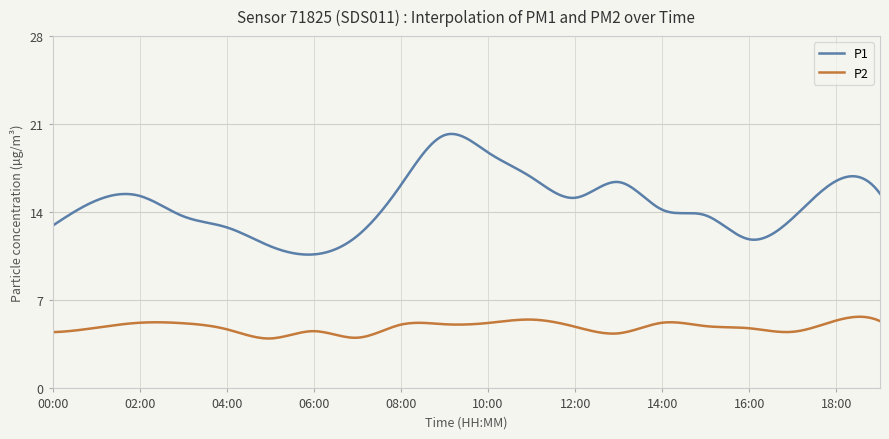

Which series has the widest spread of values?

P1